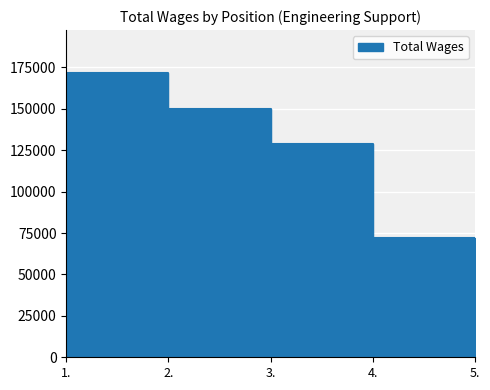

Where does the data first go above 128699?

1.